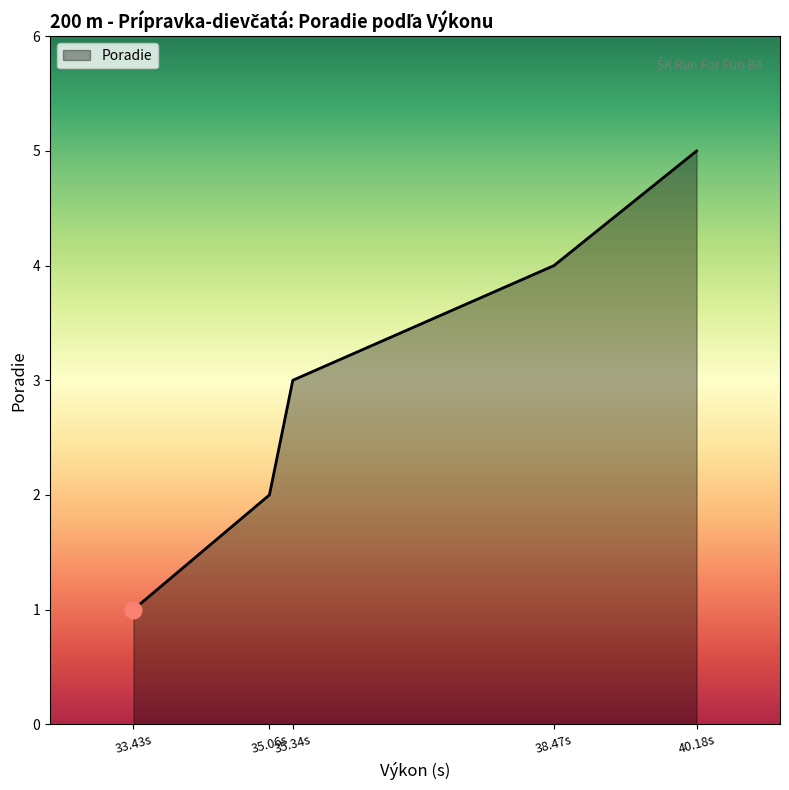

What is the sum of all values?

15